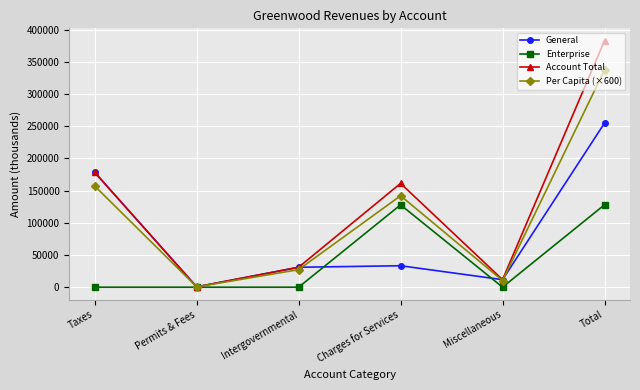

What is the label of the 2nd point from the left?

Permits & Fees